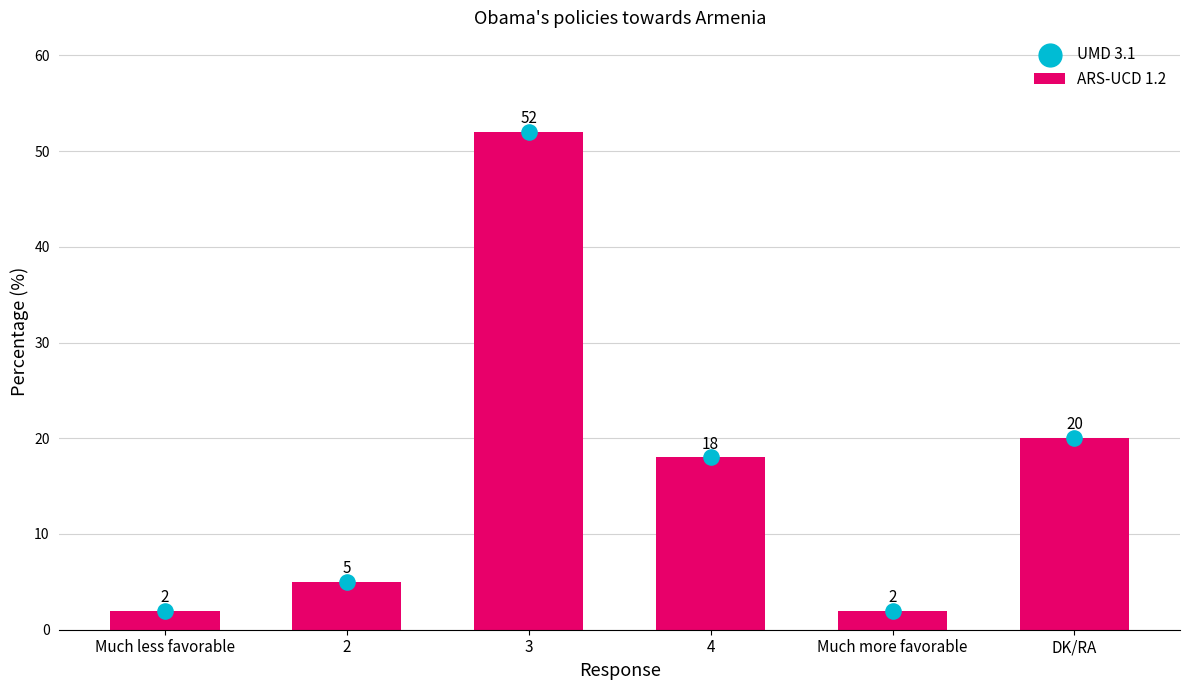

At which category is the sum across all series the highest?

3